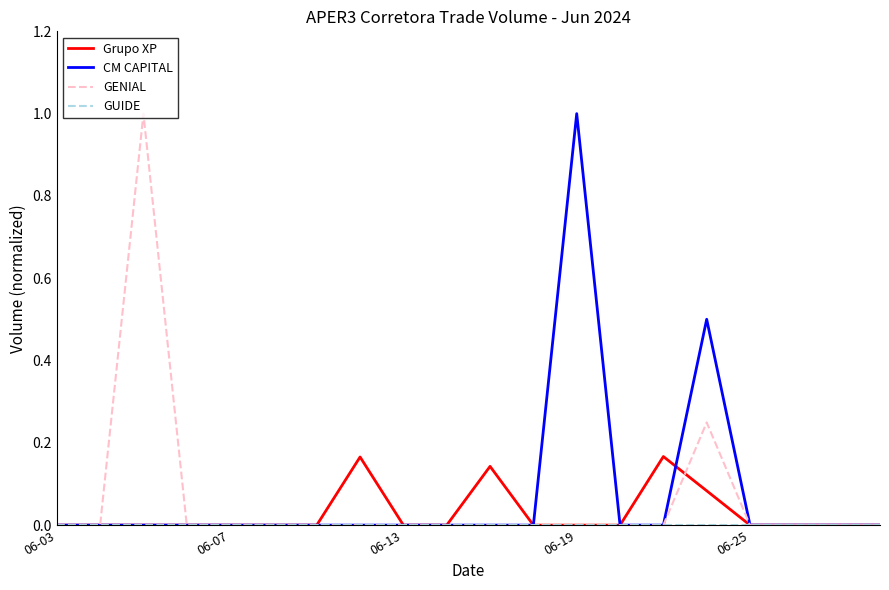

What is the highest value of the CM CAPITAL series?

1.0